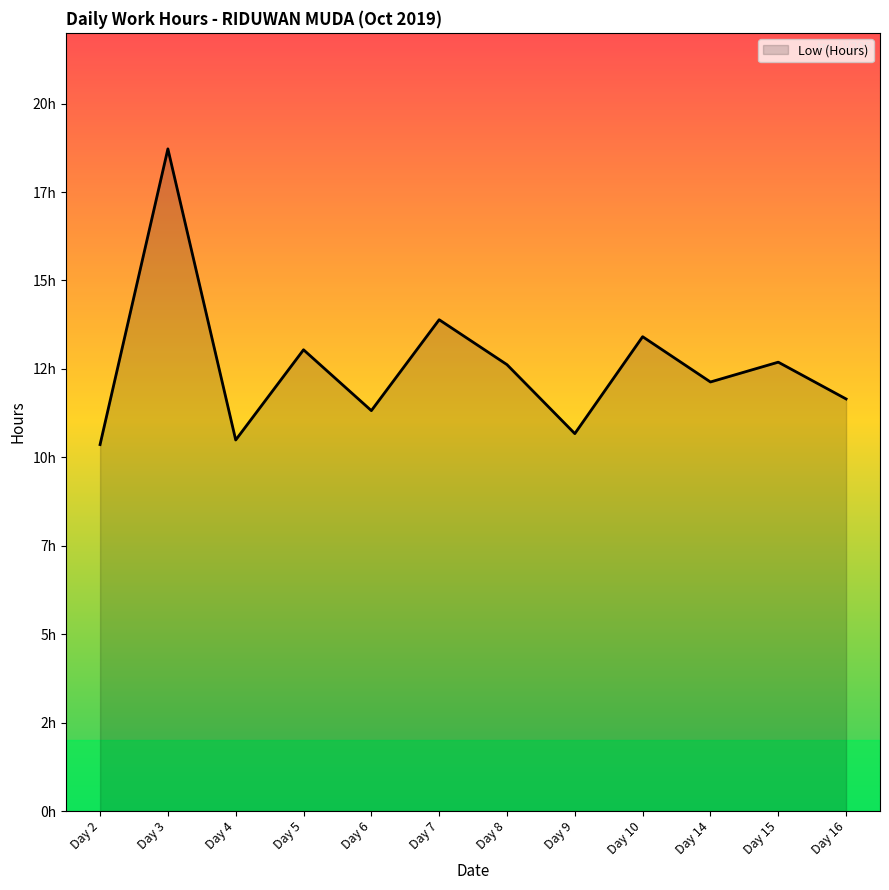

List the labels in order of value, largest first.

Day 3, Day 7, Day 10, Day 5, Day 15, Day 8, Day 14, Day 16, Day 6, Day 9, Day 4, Day 2